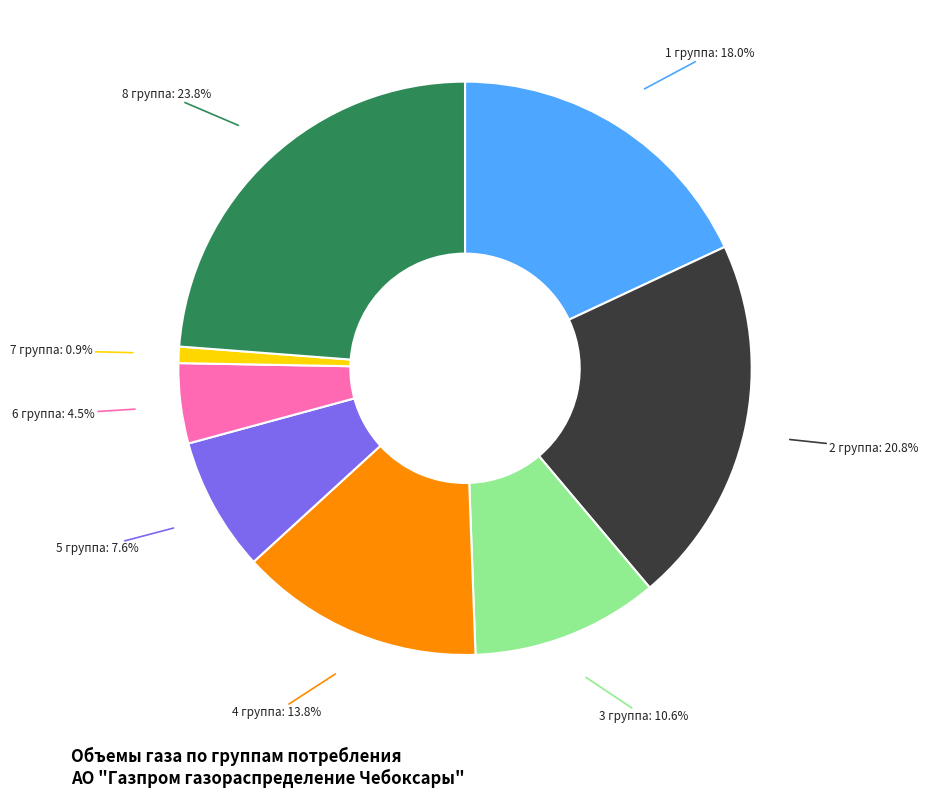

To the nearest percent, what portion does 8 группа represent?

24%